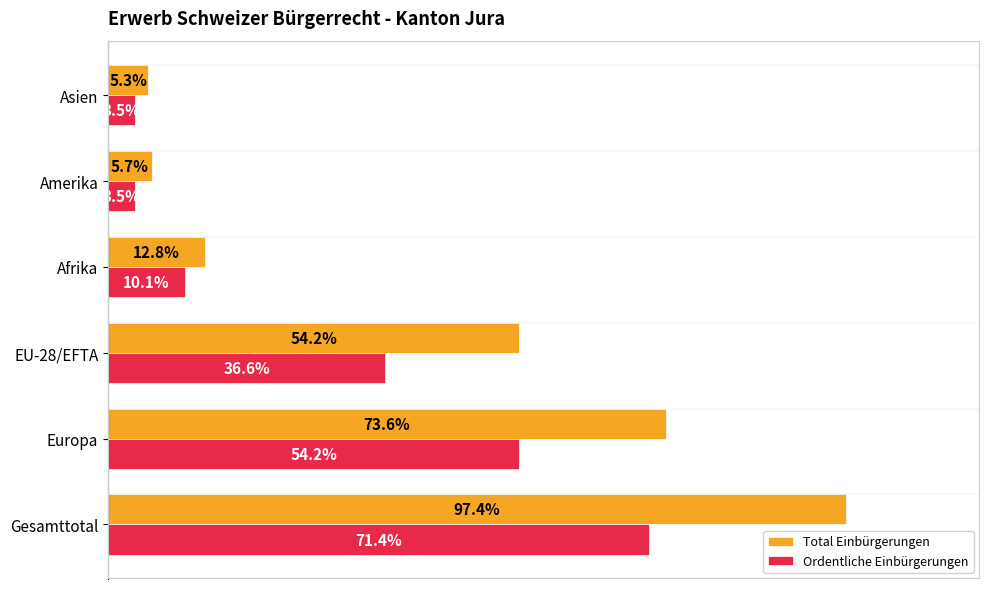

Rank the series by their maximum value, from highest to lowest.

Total Einbürgerungen, Ordentliche Einbürgerungen